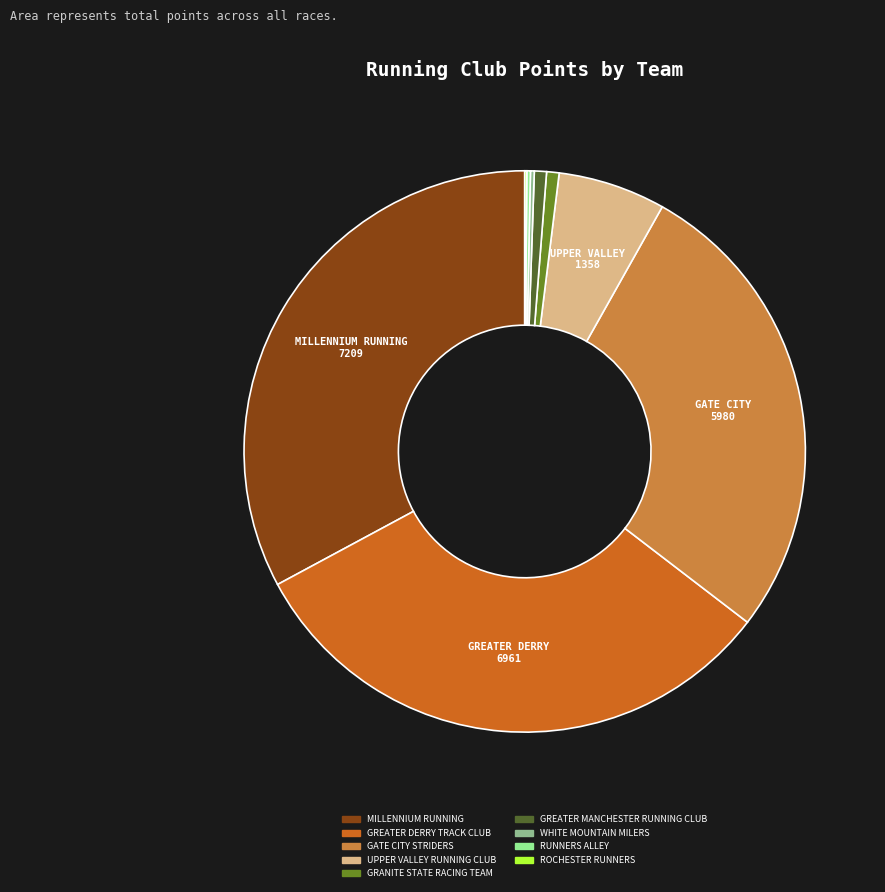

Is there any slice that represents more than half of the pie?

No